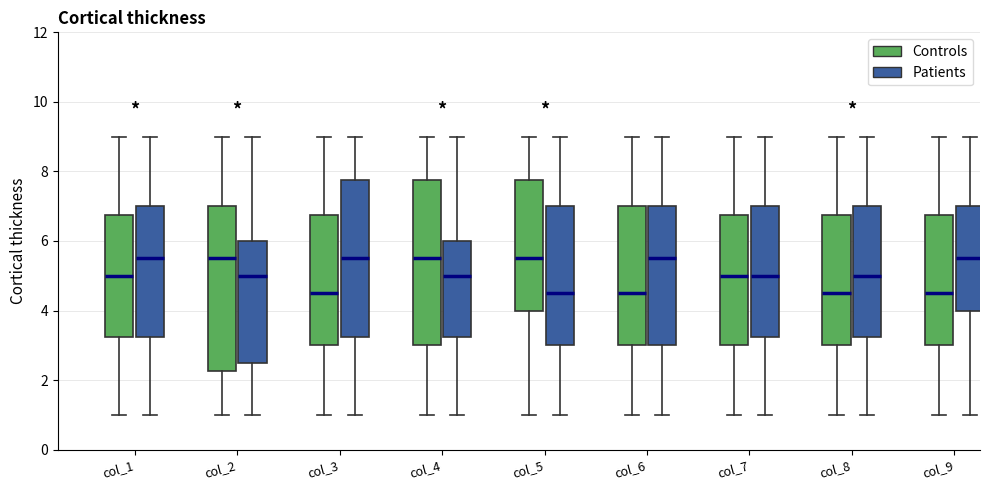

Reading left to right, transcribe this box plot: for each box, give where its median line is, the range the box spans, and where its two whiskers end, as read against the y-axis. The values are not printed on the chart, so give them approximately, as read against the axis.

col_1 (Controls): median 5.0, box 3.2 to 6.8, whiskers 1.0 to 9.0
col_1 (Patients): median 5.6, box 3.2 to 7.0, whiskers 1.0 to 9.0
col_2 (Controls): median 5.6, box 2.2 to 7.0, whiskers 1.0 to 9.0
col_2 (Patients): median 5.0, box 2.6 to 6.0, whiskers 1.0 to 9.0
col_3 (Controls): median 4.6, box 3.0 to 6.8, whiskers 1.0 to 9.0
col_3 (Patients): median 5.6, box 3.2 to 7.8, whiskers 1.0 to 9.0
col_4 (Controls): median 5.6, box 3.0 to 7.8, whiskers 1.0 to 9.0
col_4 (Patients): median 5.0, box 3.2 to 6.0, whiskers 1.0 to 9.0
col_5 (Controls): median 5.6, box 4.0 to 7.8, whiskers 1.0 to 9.0
col_5 (Patients): median 4.6, box 3.0 to 7.0, whiskers 1.0 to 9.0
col_6 (Controls): median 4.6, box 3.0 to 7.0, whiskers 1.0 to 9.0
col_6 (Patients): median 5.6, box 3.0 to 7.0, whiskers 1.0 to 9.0
col_7 (Controls): median 5.0, box 3.0 to 6.8, whiskers 1.0 to 9.0
col_7 (Patients): median 5.0, box 3.2 to 7.0, whiskers 1.0 to 9.0
col_8 (Controls): median 4.6, box 3.0 to 6.8, whiskers 1.0 to 9.0
col_8 (Patients): median 5.0, box 3.2 to 7.0, whiskers 1.0 to 9.0
col_9 (Controls): median 4.6, box 3.0 to 6.8, whiskers 1.0 to 9.0
col_9 (Patients): median 5.6, box 4.0 to 7.0, whiskers 1.0 to 9.0